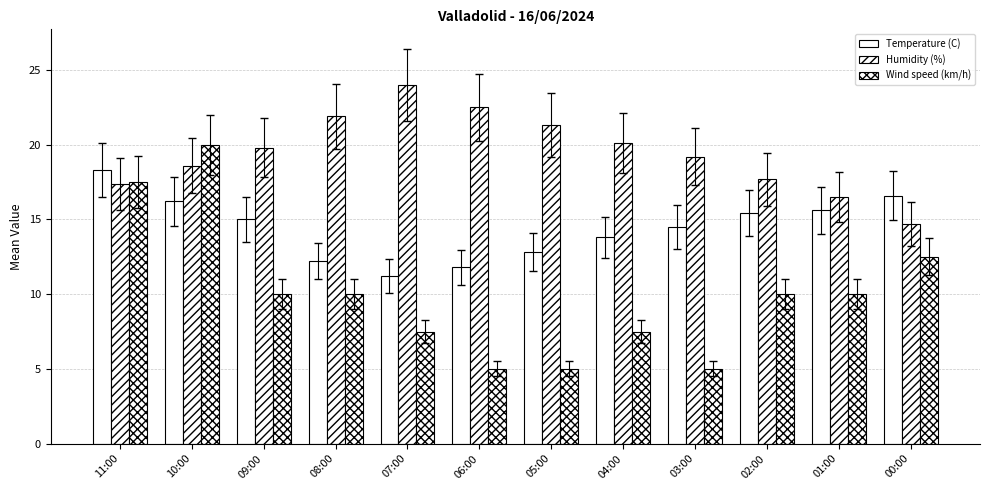

Which category has the highest value across all series?

07:00